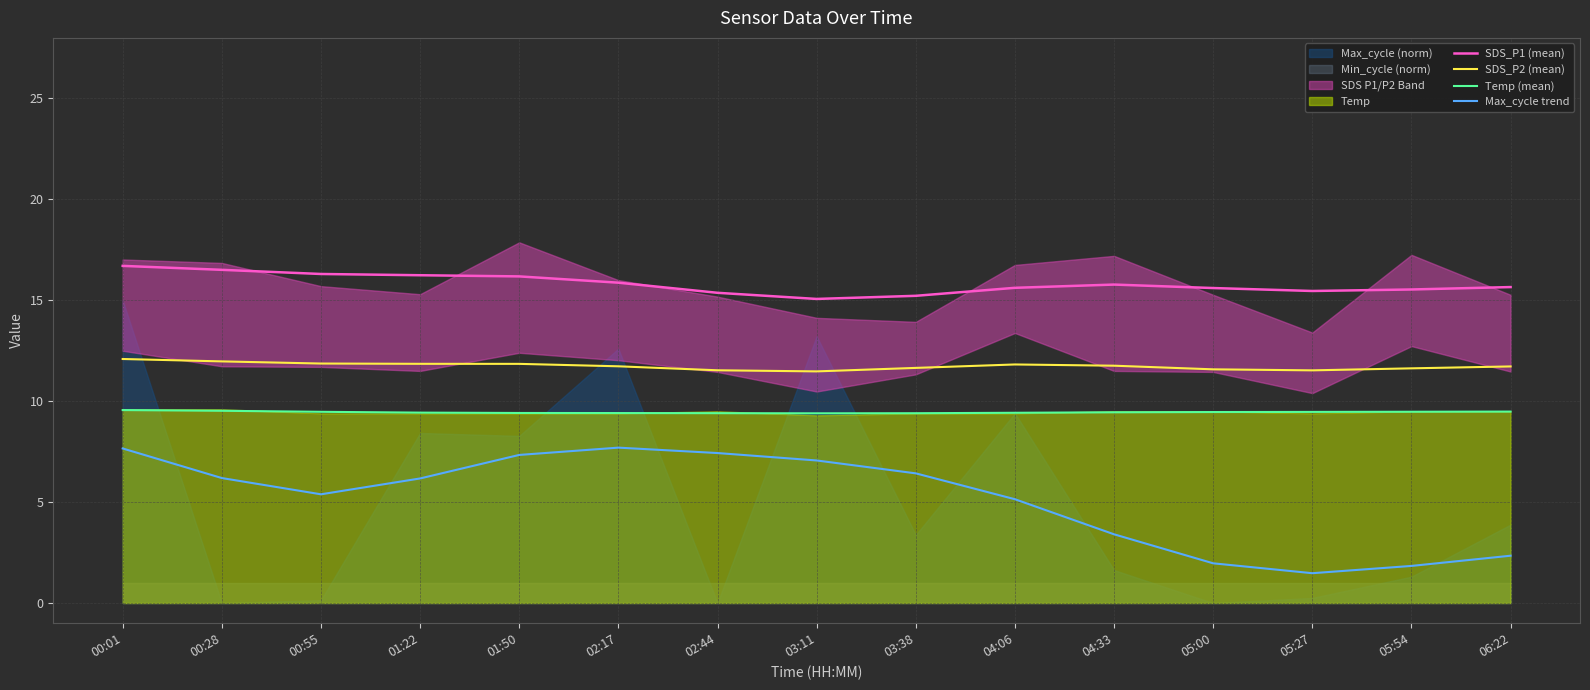

Where is SDS_P1 (mean) nearest to the value 15?

03:11